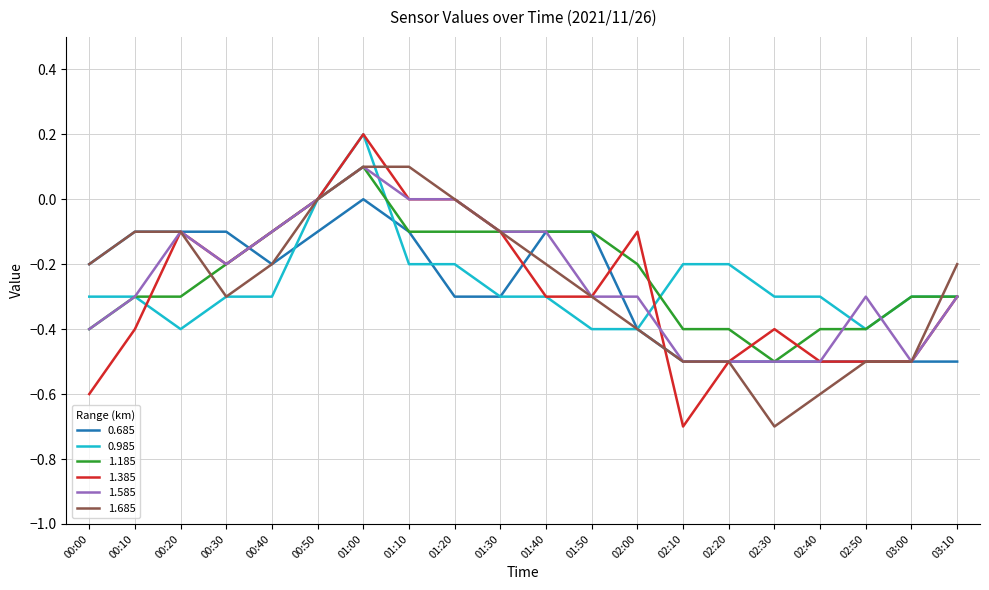

At which category is the sum across all series the highest?

01:00